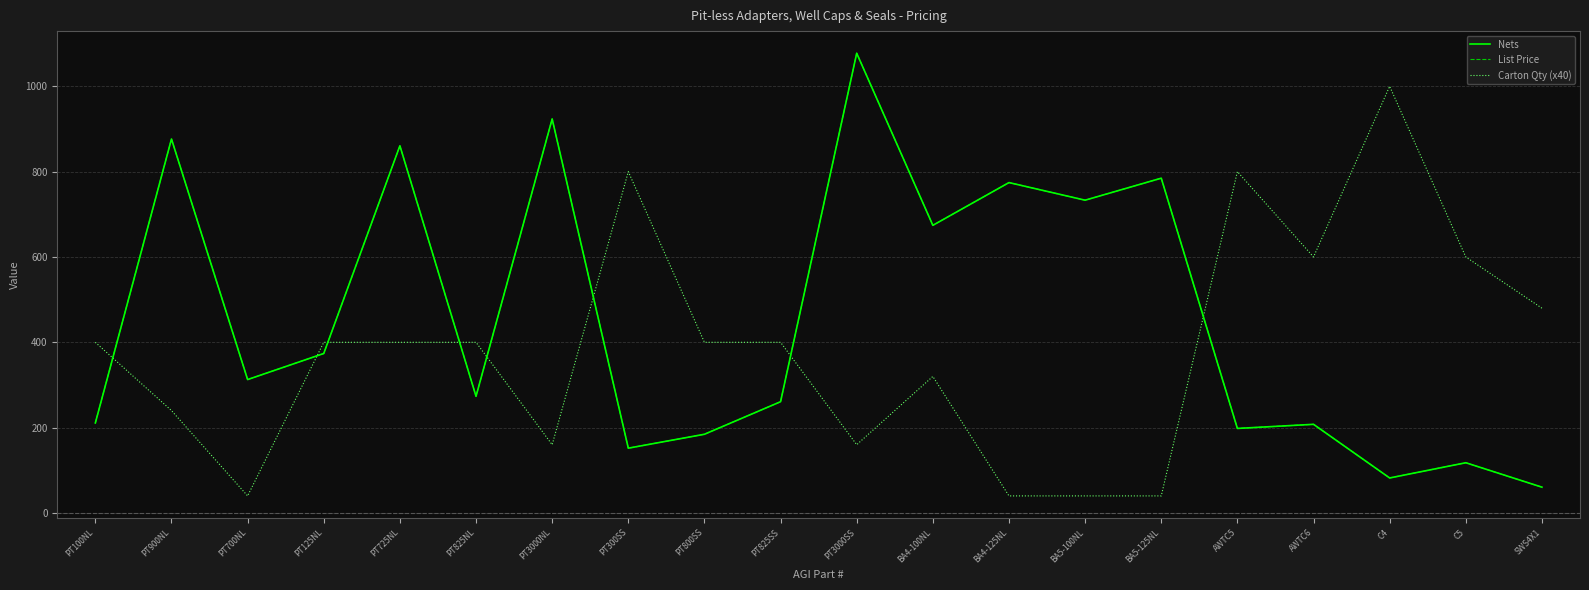

Count the number of categories in the chart.

20